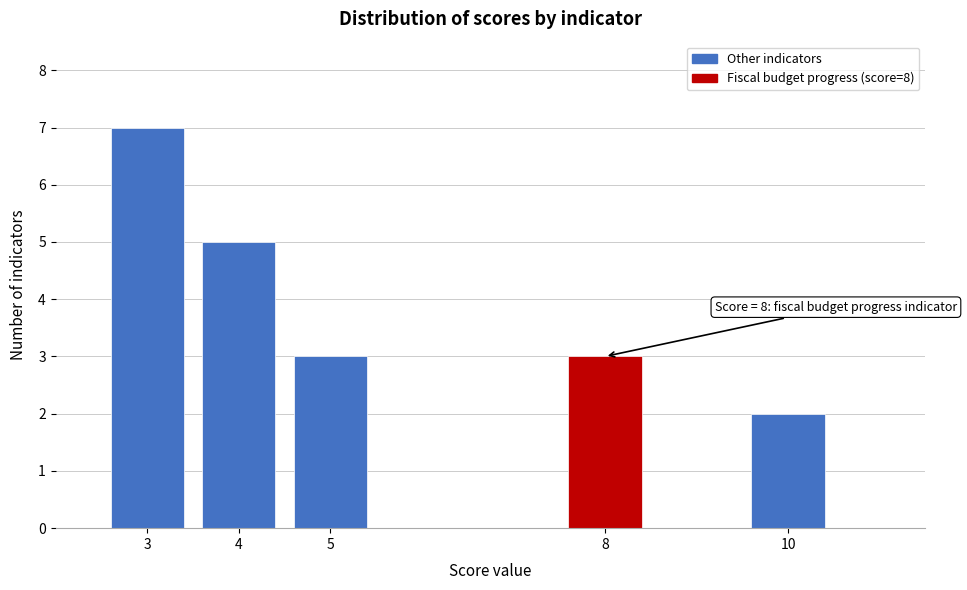

Reading left to right, extract all data points from this chart.

7	5	3	3	2